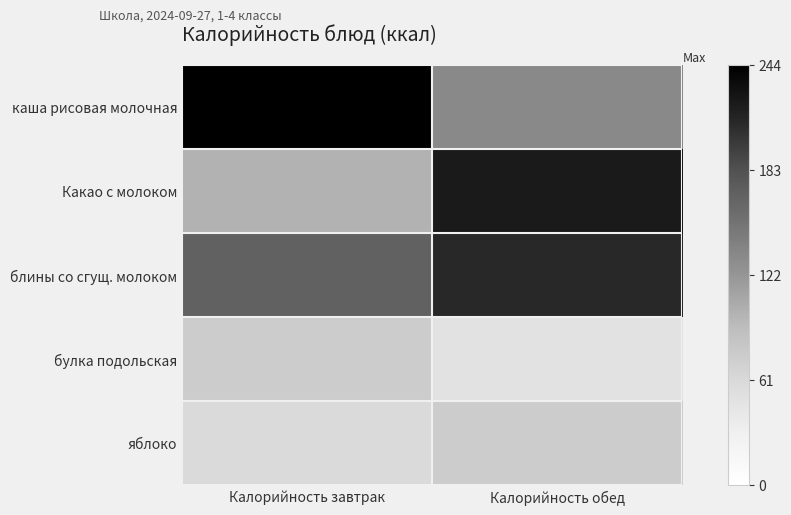

Reading right to left, extract all data points from this chart.

каша рисовая молочная: Калорийность обед=133.0	Калорийность завтрак=244.0
Какао с молоком: Калорийность обед=222.0	Калорийность завтрак=100.0
блины со сгущ. молоком: Калорийность обед=211.0	Калорийность завтрак=168.0
булка подольская: Калорийность обед=49.5	Калорийность завтрак=75.0
яблоко: Калорийность обед=75.0	Калорийность завтрак=60.0